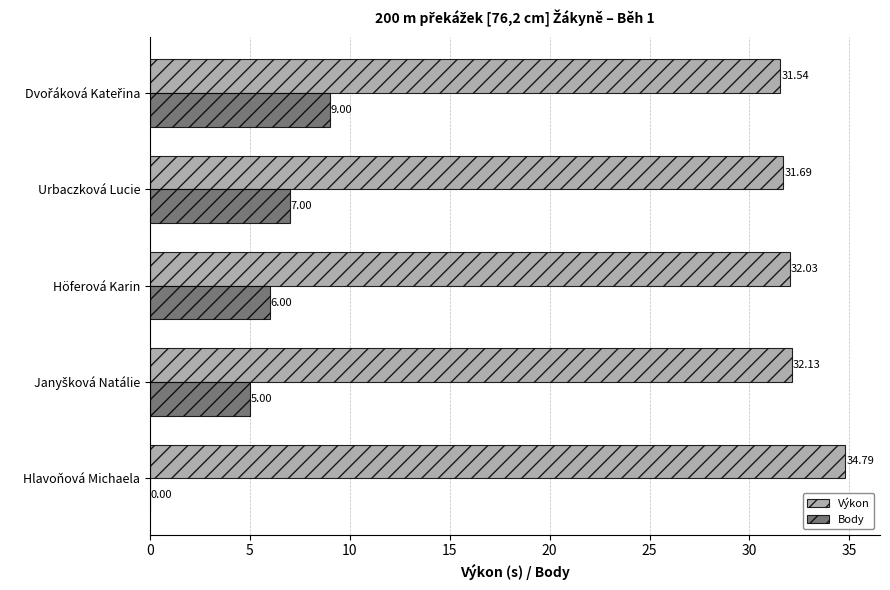

At which label does Výkon reach its peak?

Hlavoňová Michaela